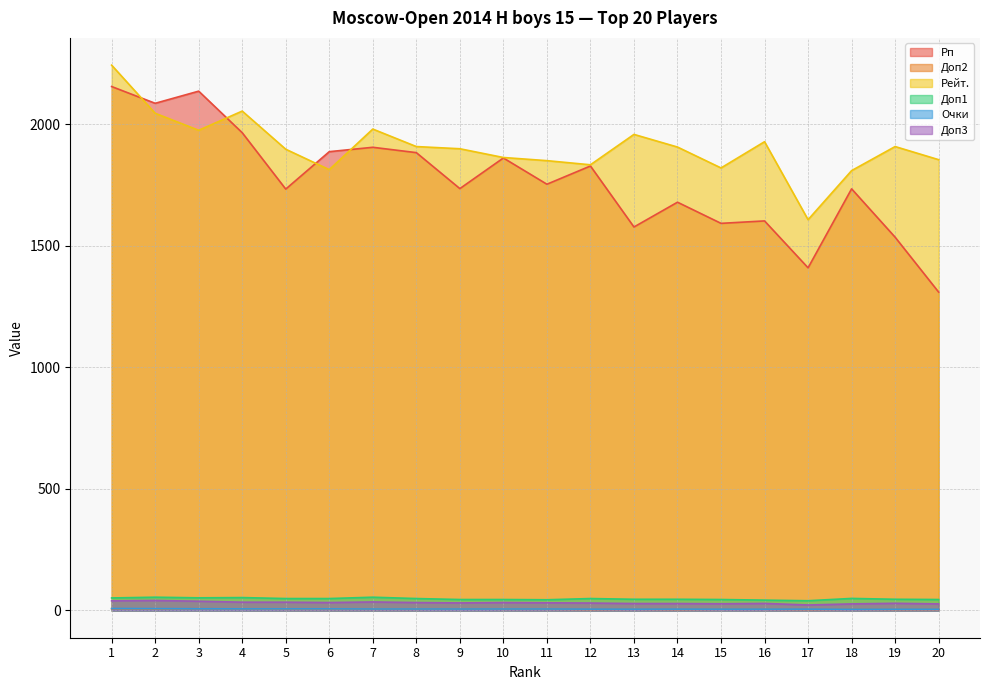

Rank the series by their maximum value, from lowest to highest.

Доп2, Очки, Доп3, Доп1, Рп, Рейт.